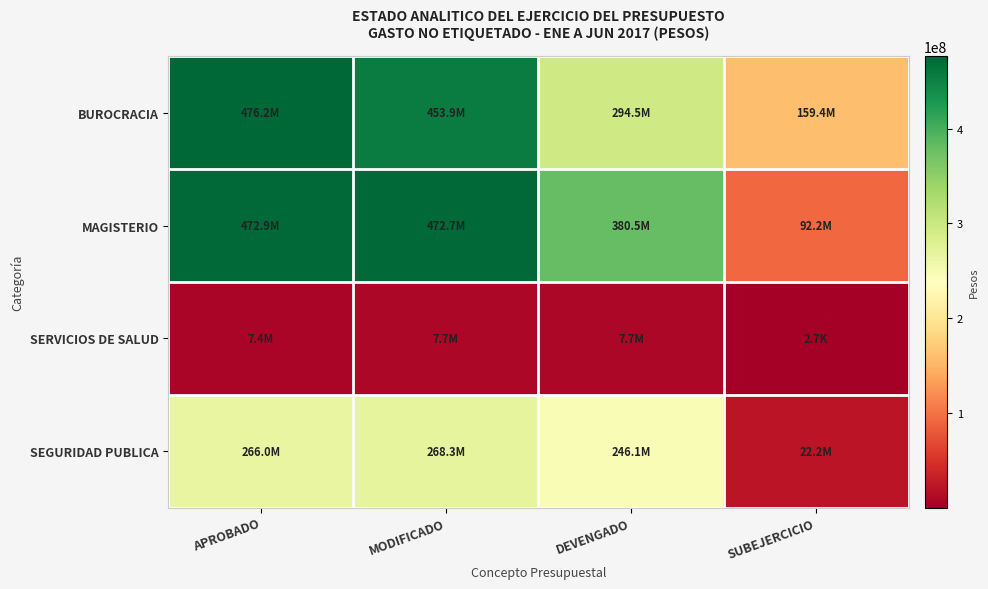

At how many categories does at least one series exceed 400862475?

2